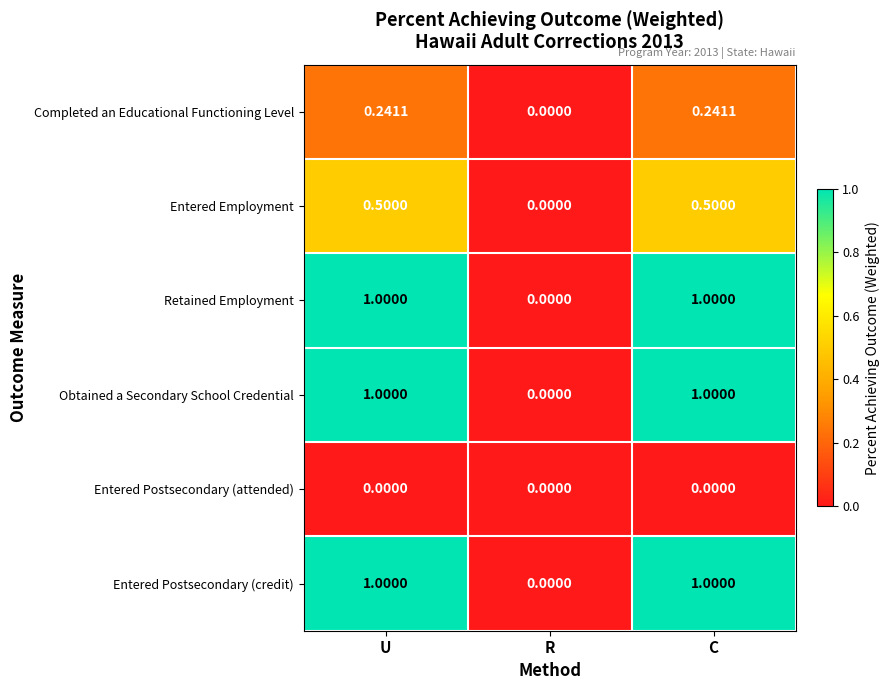

At which label does Completed an Educational Functioning Level reach its minimum?

R